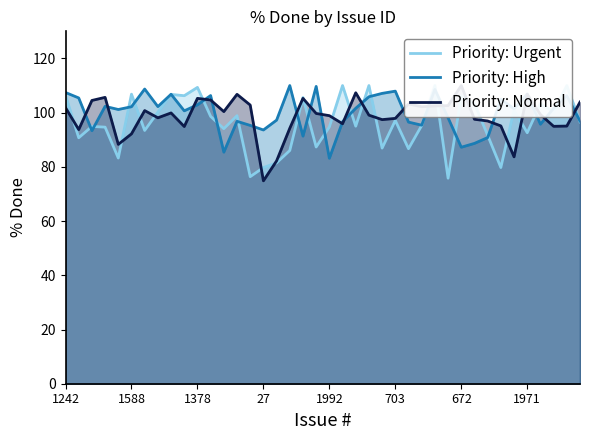

What is the difference between the maximum and minimum values in the Priority: Urgent series?

34.2